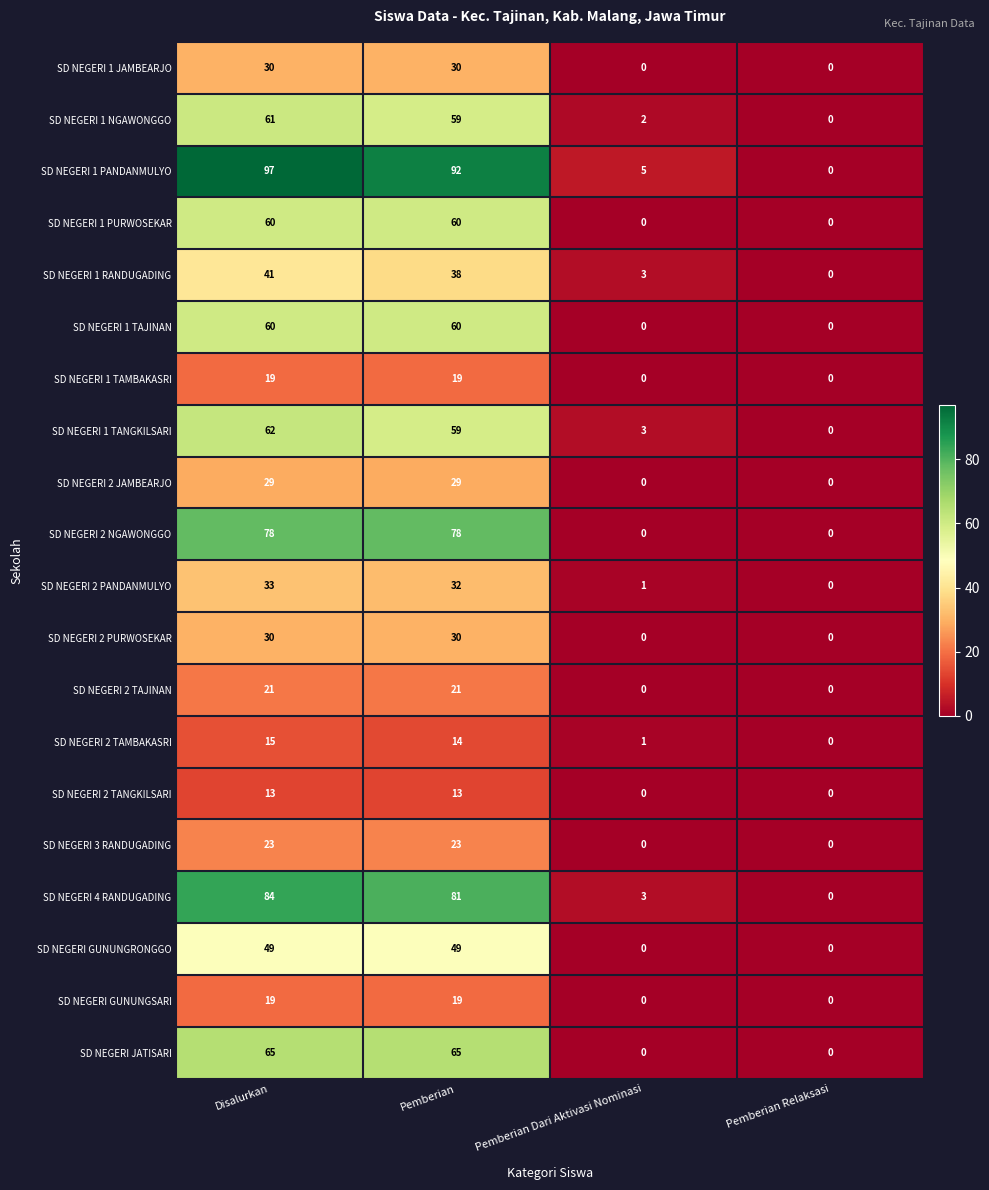

What is the sum of the SD NEGERI 1 TANGKILSARI values at Pemberian and Pemberian Dari Aktivasi Nominasi?

62